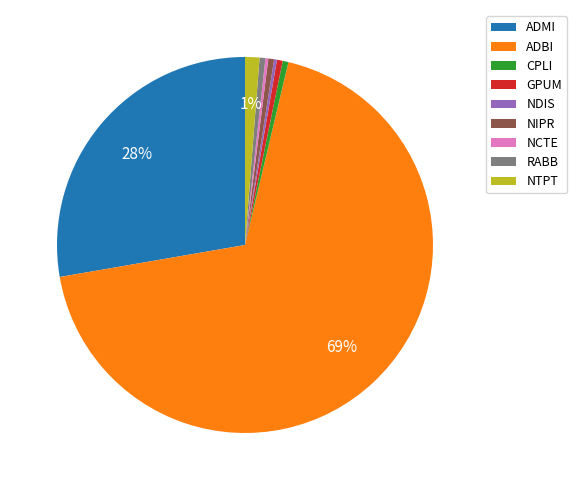

Is the sum of CPLI and ADMI greater than half?

No